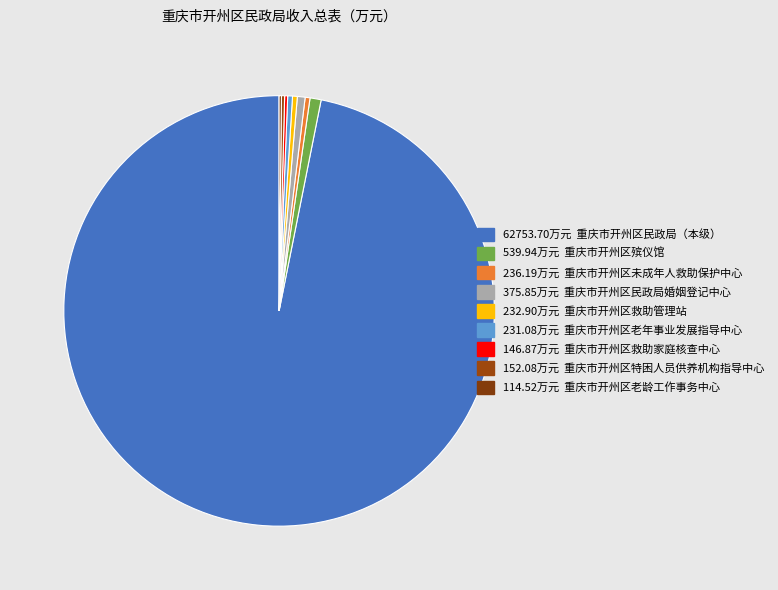

What is the majority slice?

62753.70万元 重庆市开州区民政局（本级）